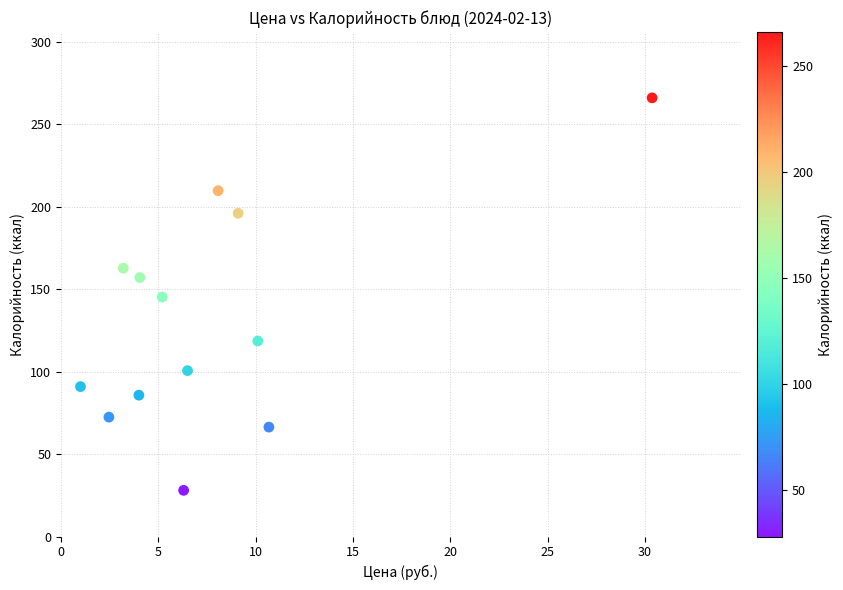

What is the range of Y values (max minus min)?

238.0